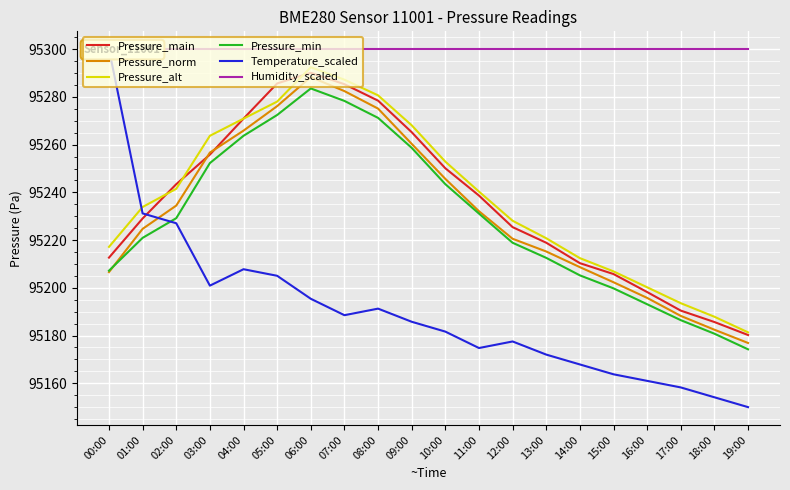

Rank the series by their maximum value, from lowest to highest.

Pressure_min, Pressure_norm, Pressure_main, Pressure_alt, Temperature_scaled, Humidity_scaled